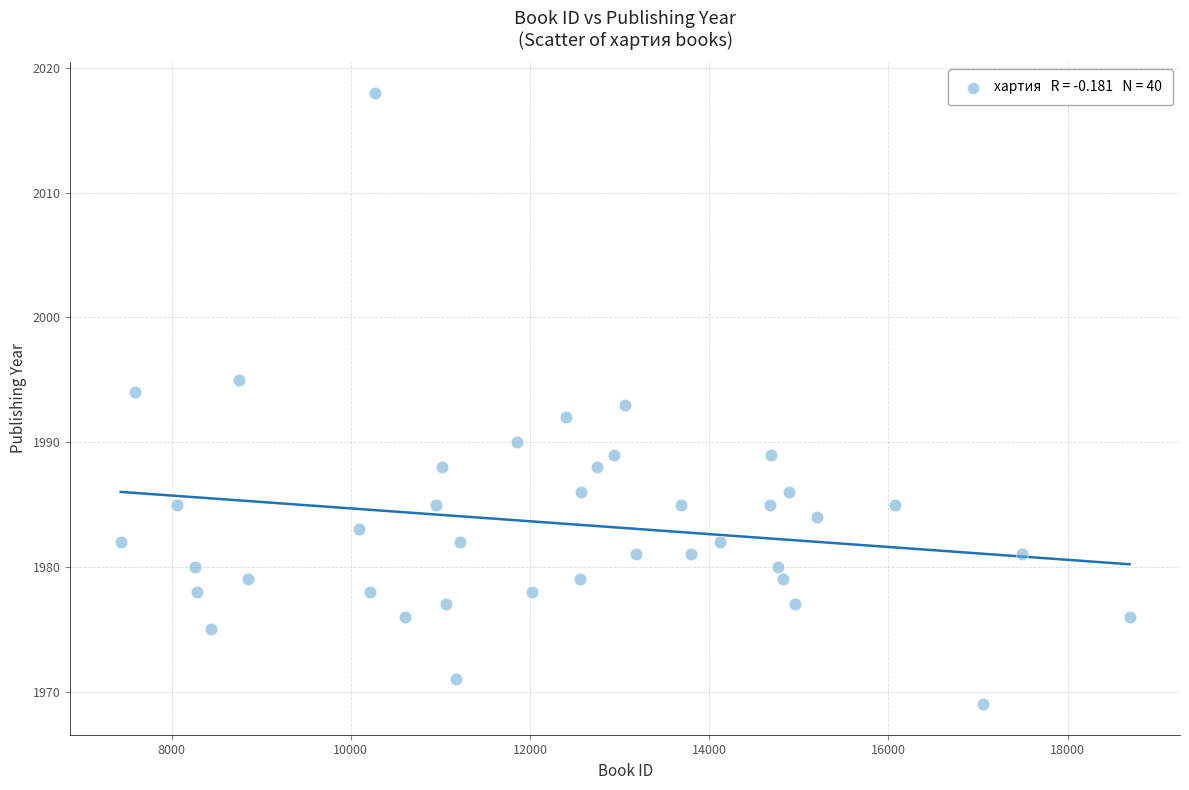

What is the range of Y values (max minus min)?

49